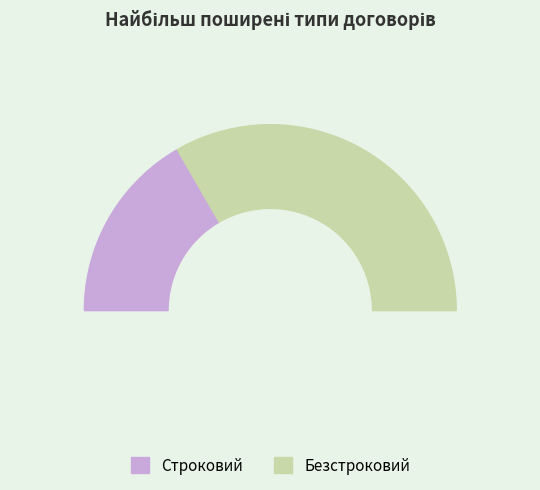

Is it true that Безстроковий is 67% of the pie?

True